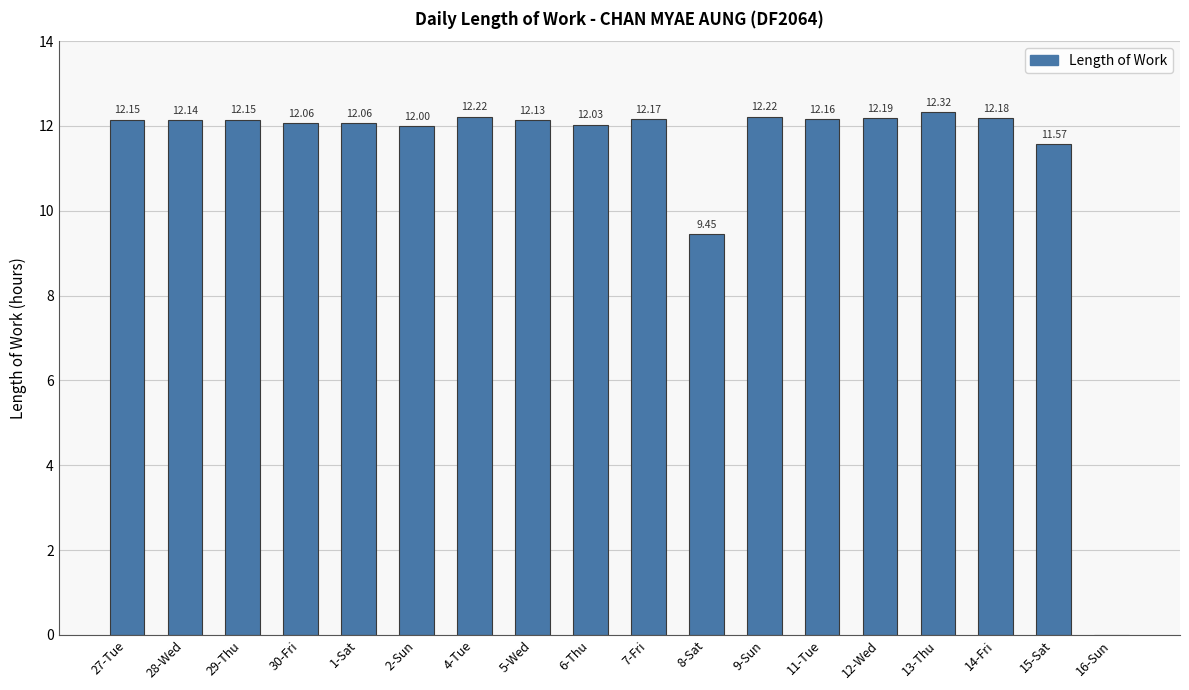

How many categories are shown in the chart?

18